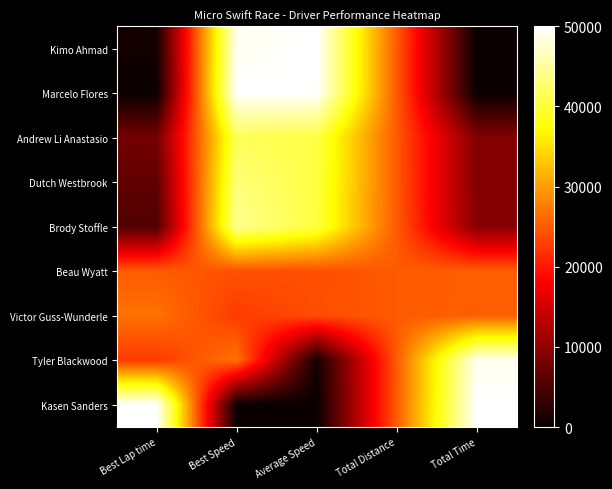

At Best Speed, list the series in order from smallest to largest.

Kasen Sanders, Victor Guss-Wunderle, Beau Wyatt, Tyler Blackwood, Andrew Li Anastasio, Dutch Westbrook, Brody Stoffle, Kimo Ahmad, Marcelo Flores